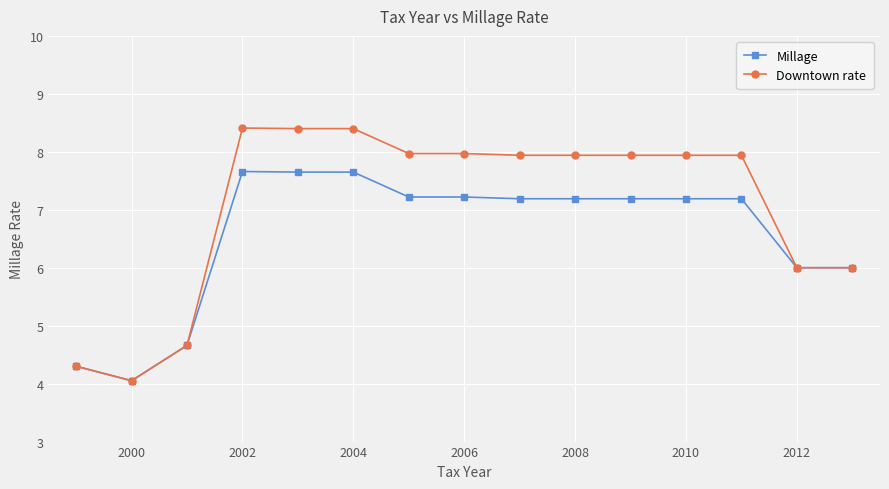

Which series has the largest total across all categories?

Downtown rate